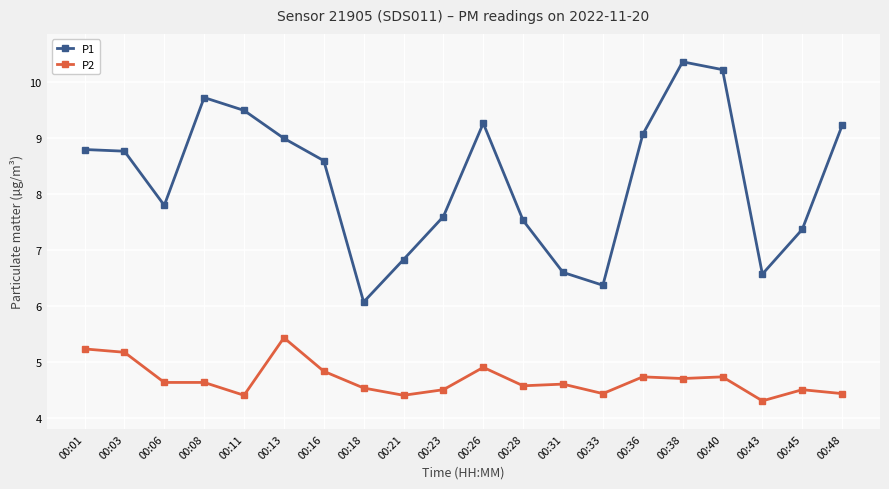

List the series in order of their peak value, lowest first.

P2, P1